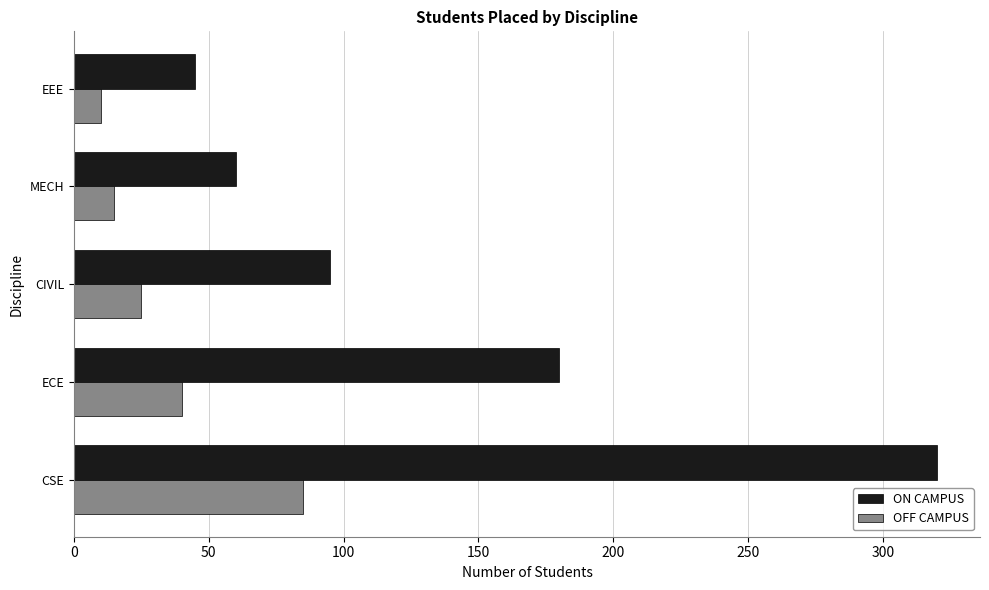

What is the sum of all ON CAMPUS values?

700